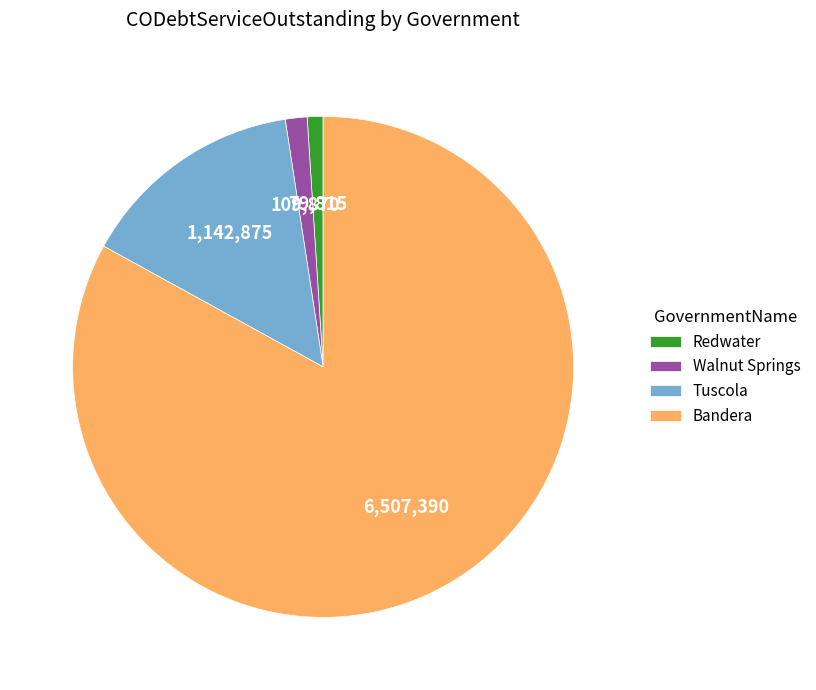

Between Bandera and Tuscola, which is larger?

Bandera